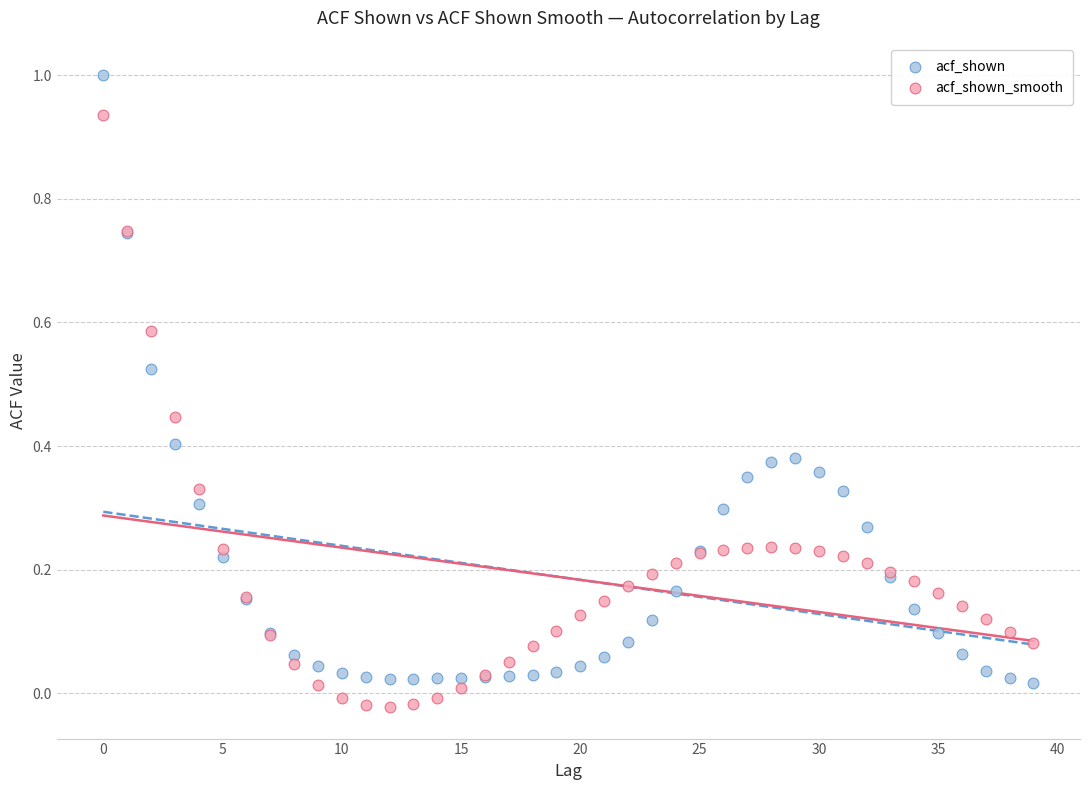

Which series has the largest Y range (max minus min)?

acf_shown